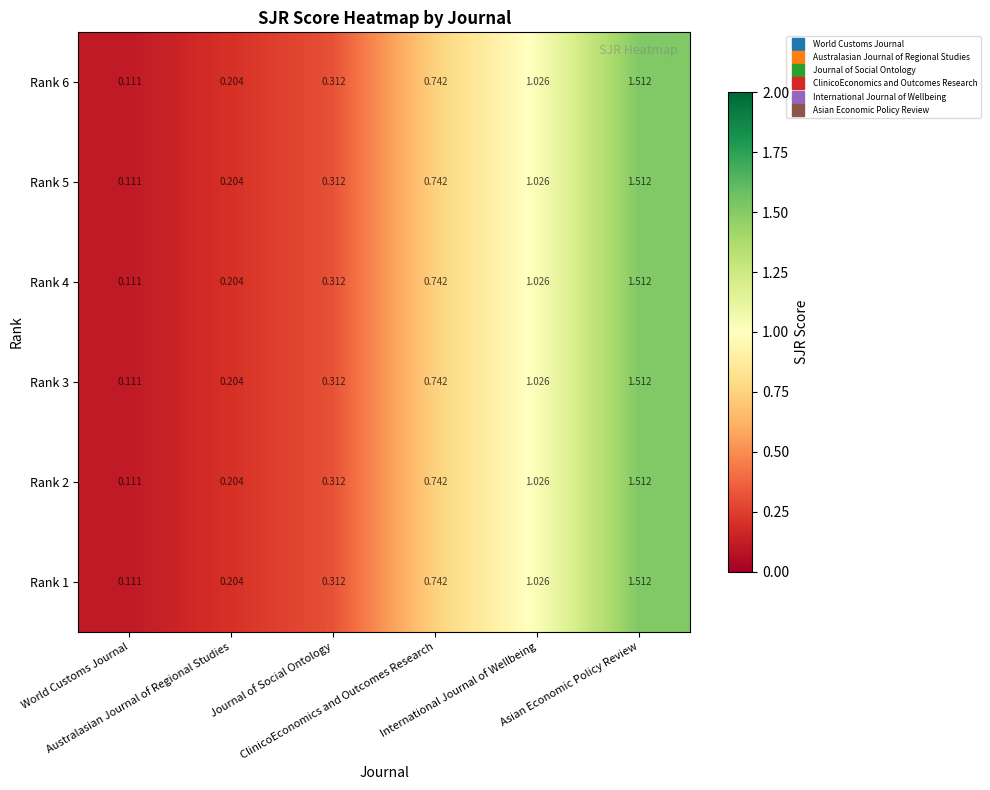

How many categories are shown in the chart?

6